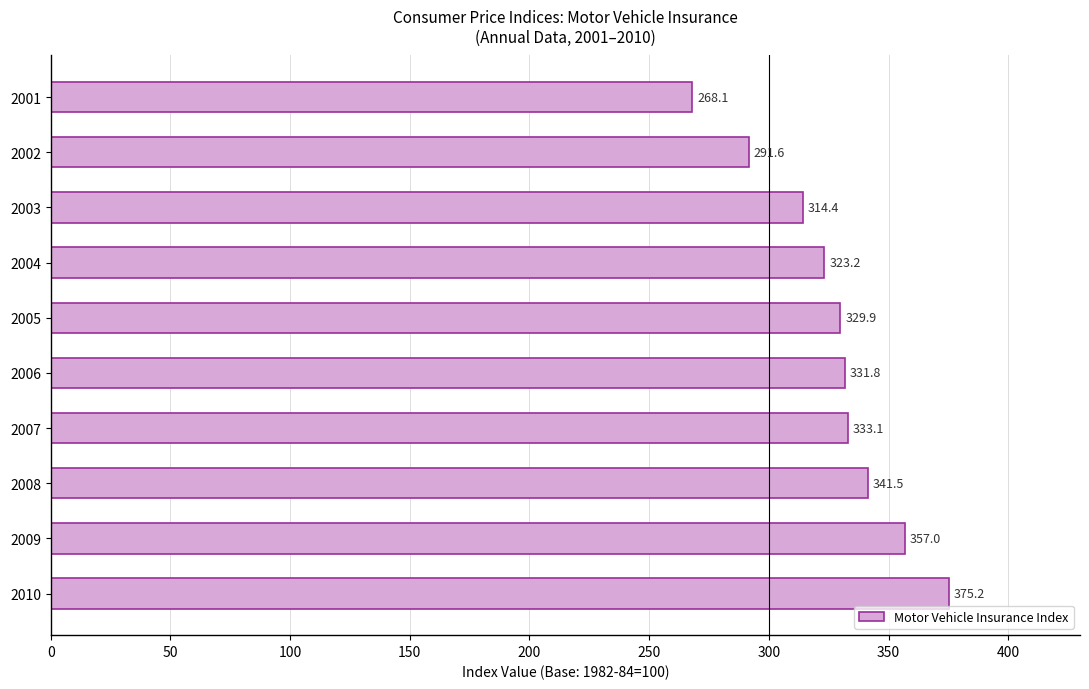

Does the chart contain any negative values?

No